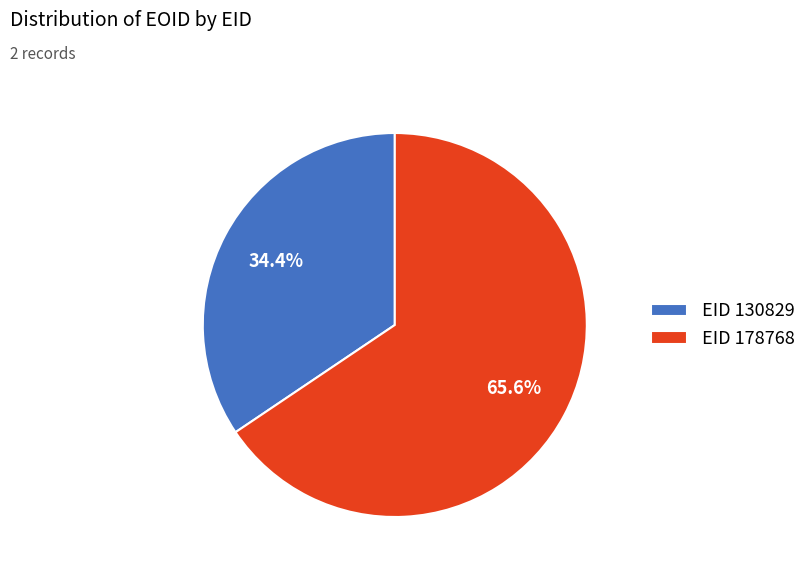

Does any single category account for the majority?

Yes